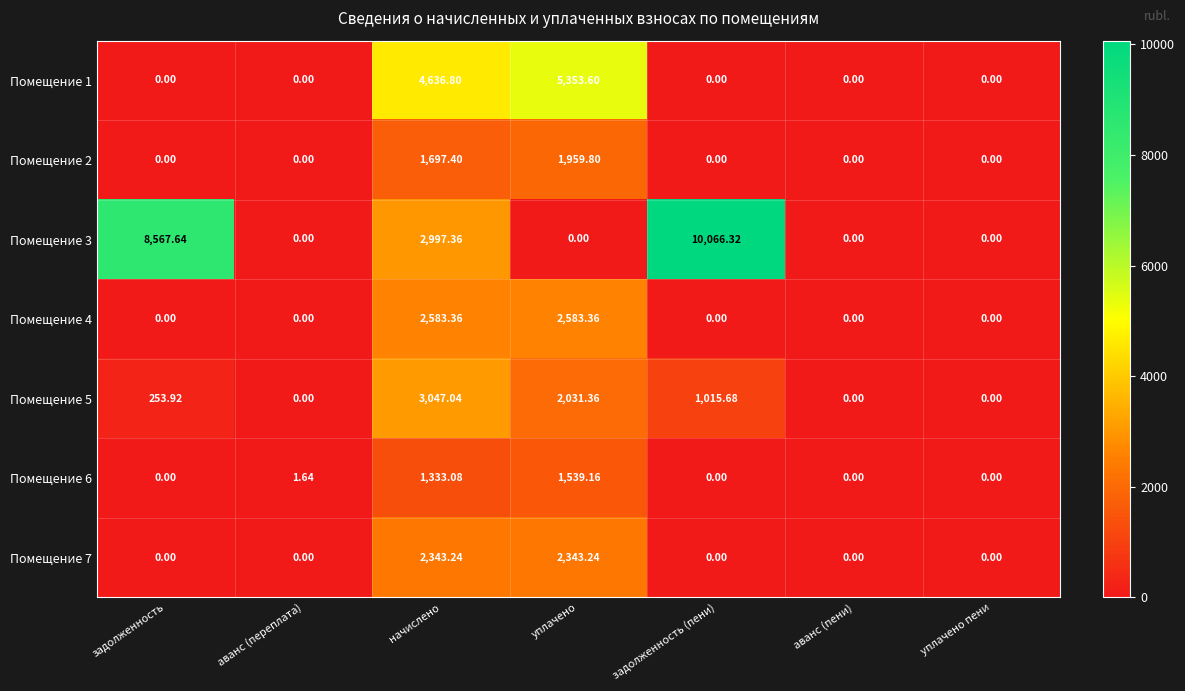

Count the number of categories in the chart.

7